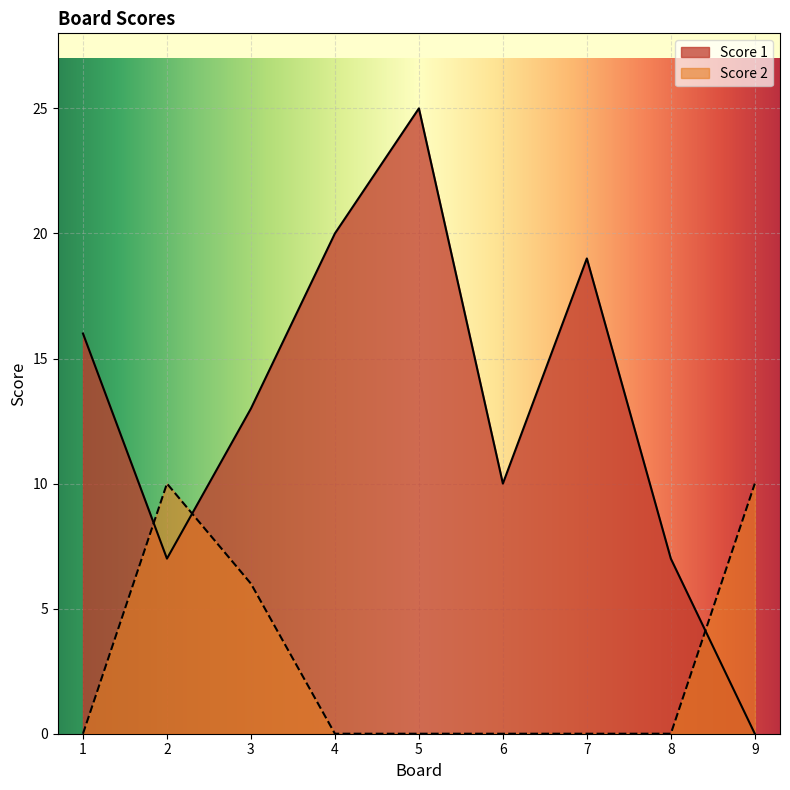

What is the sum of the Score 2 values at 3 and 1?

6